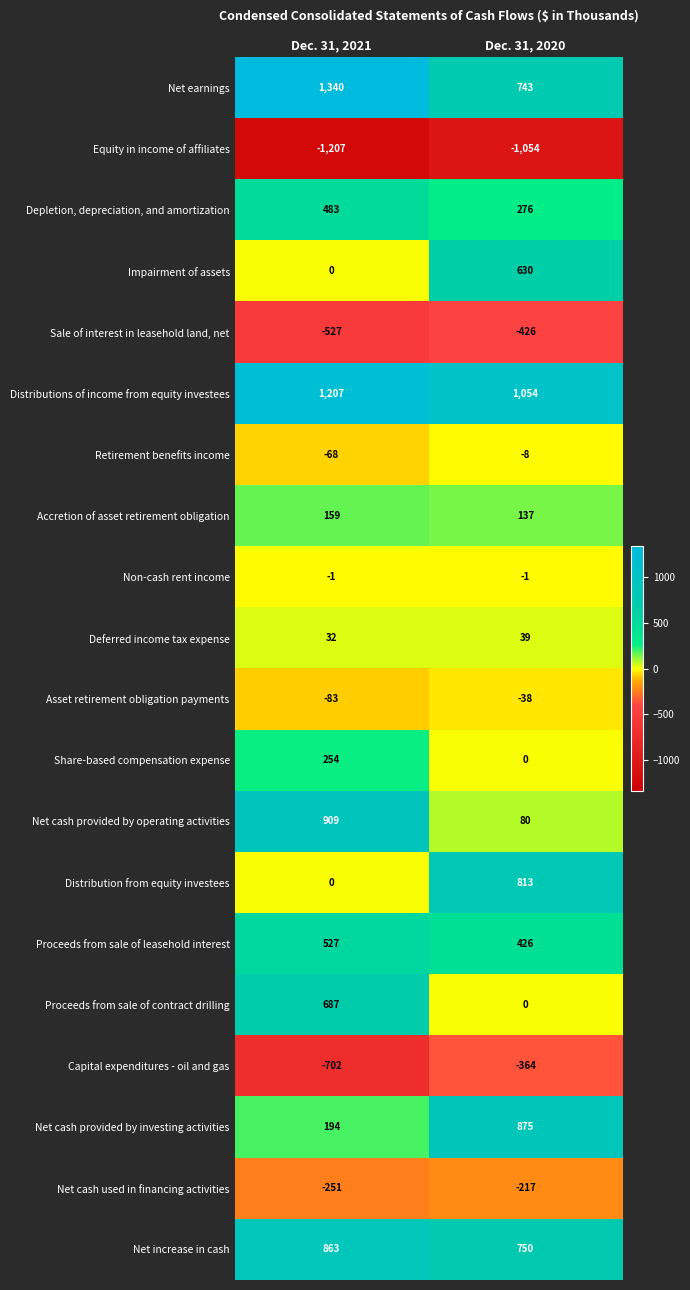

What is the total value across all series at Dec. 31, 2021?

3816